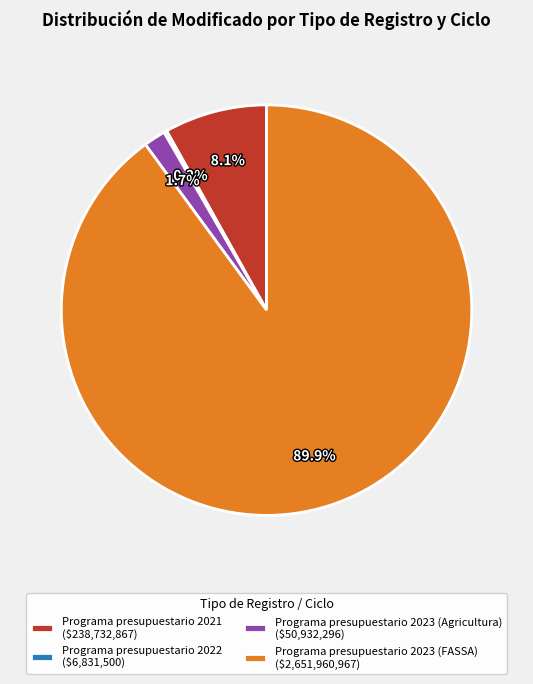

To the nearest percent, what portion does Programa presupuestario 2021 represent?

8%